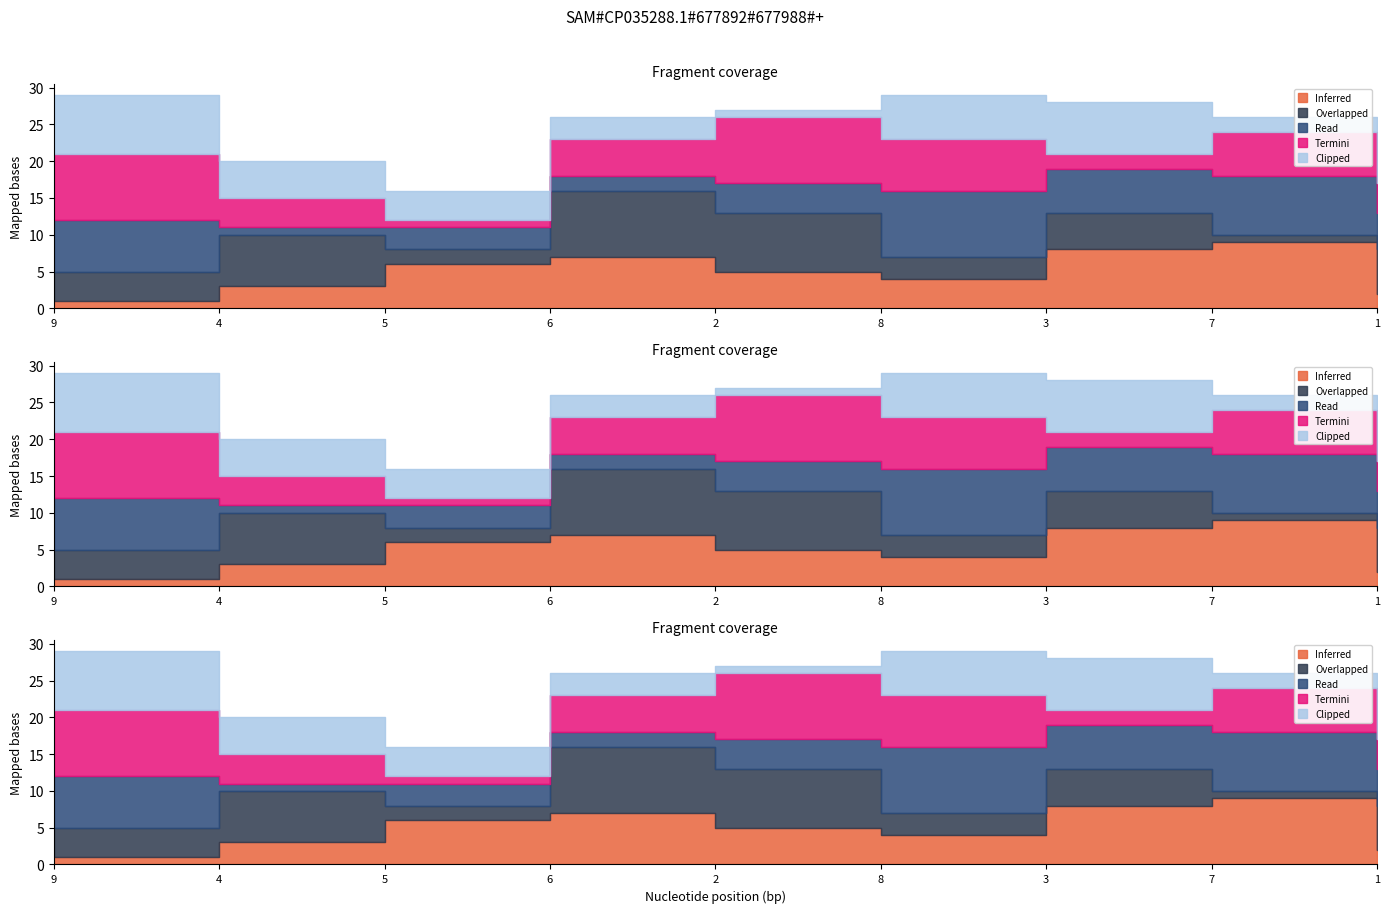

What position from the right is 9?

9